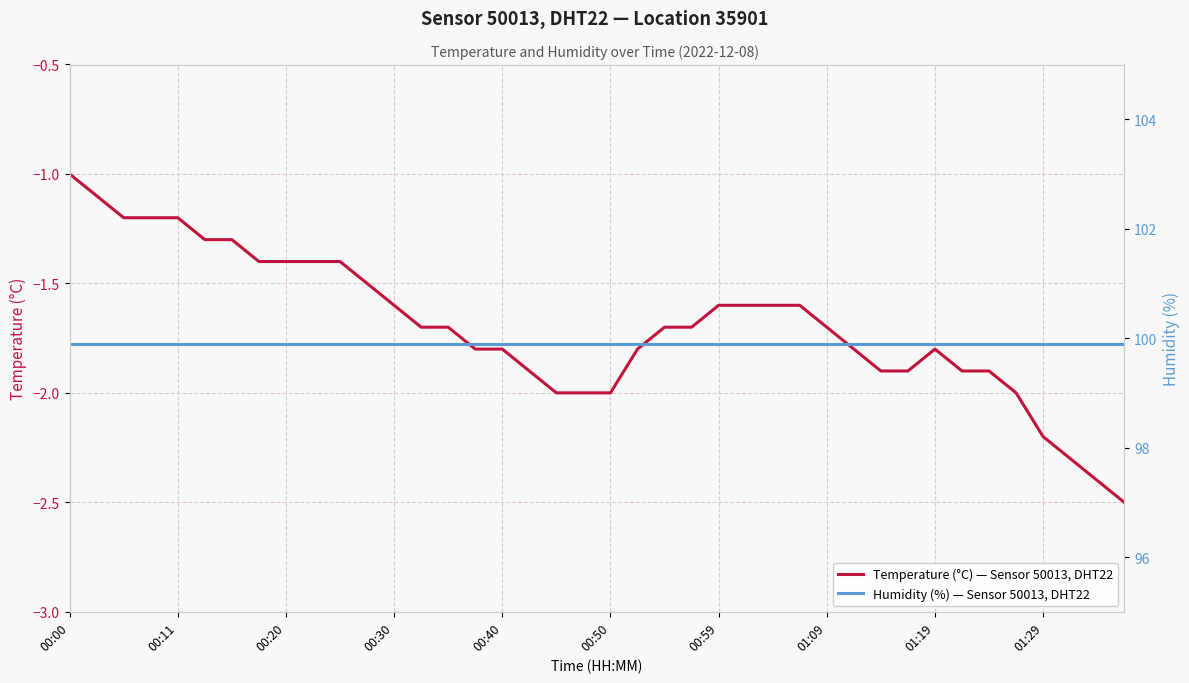

What is the highest value of the Temperature (°C) — Sensor 50013, DHT22 series?

-1.0